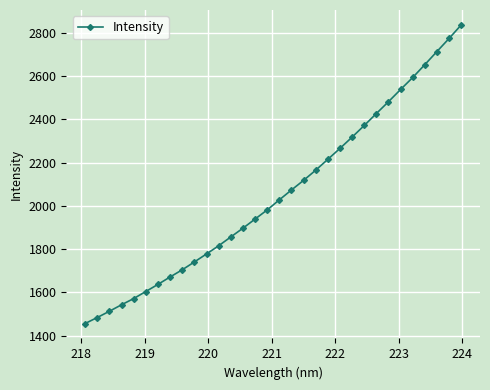

What is the value of the 26th point from the left?

2481.8